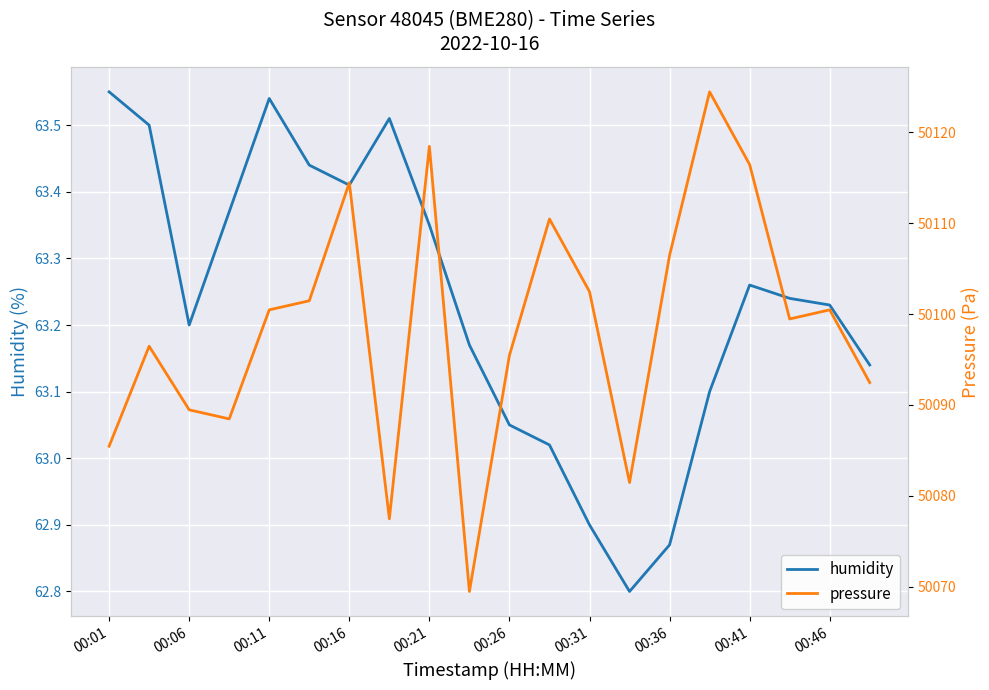

What is the minimum value for humidity?

62.8